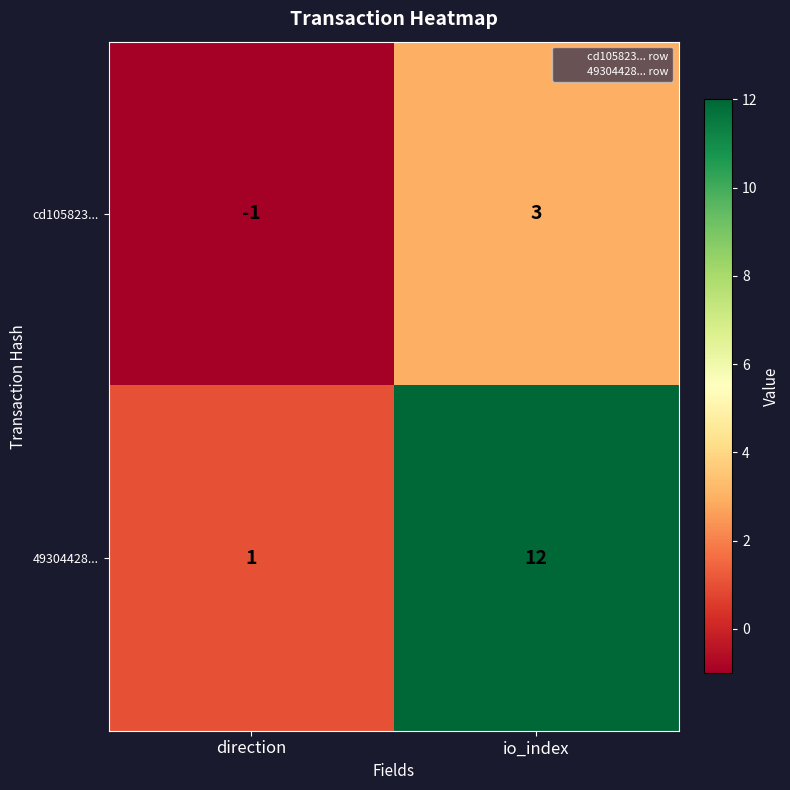

Reading left to right, extract all data points from this chart.

cd105823...: -1	3
49304428...: 1	12